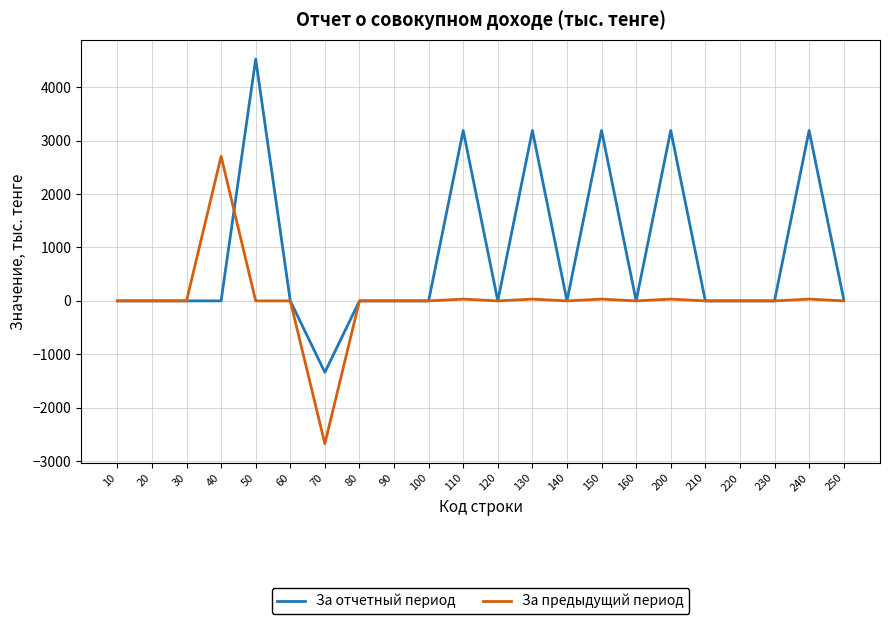

True or false: За отчетный период and За предыдущий период cross at least once.

True